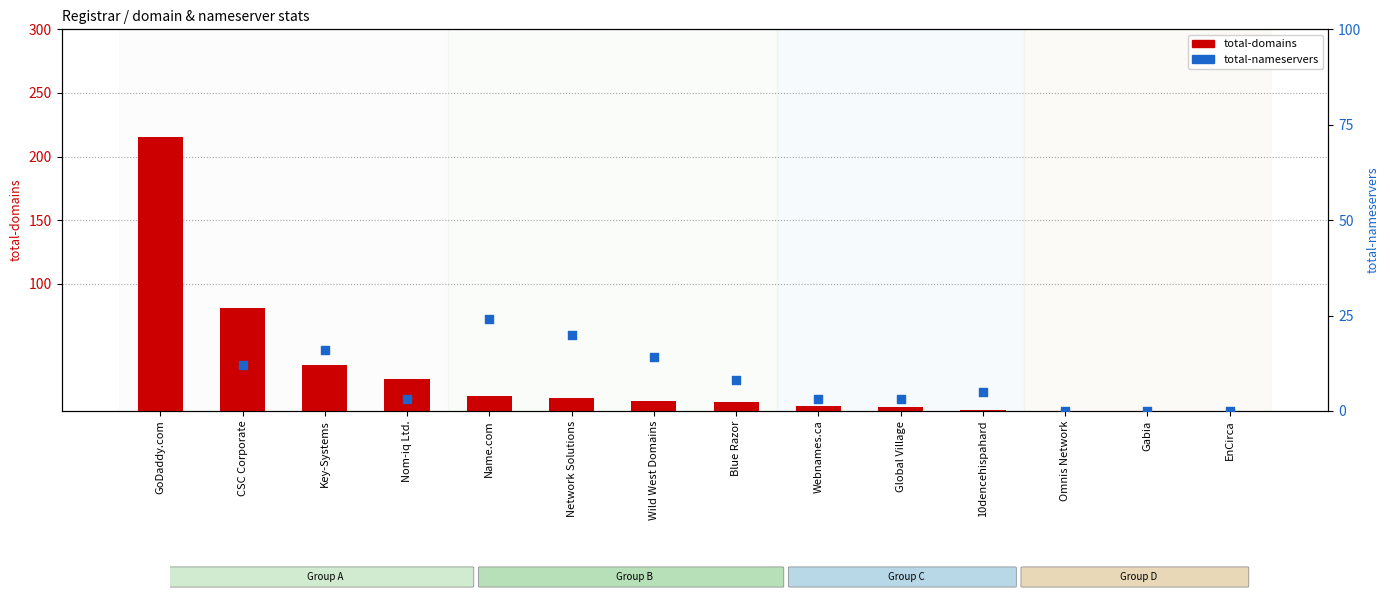

Which series contains the highest Y value?

total-domains